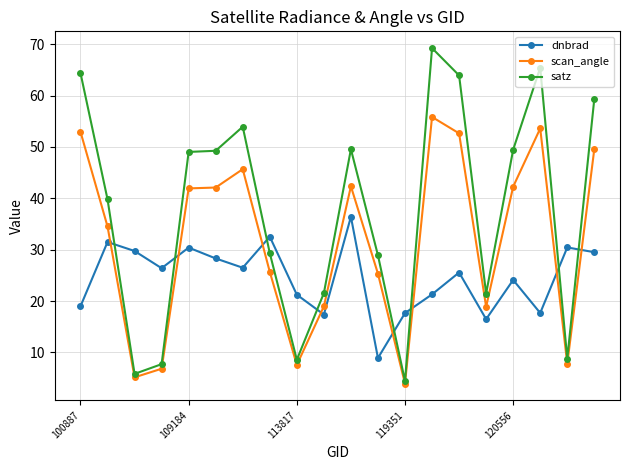

What are all the series names shown in the legend?

dnbrad, scan_angle, satz